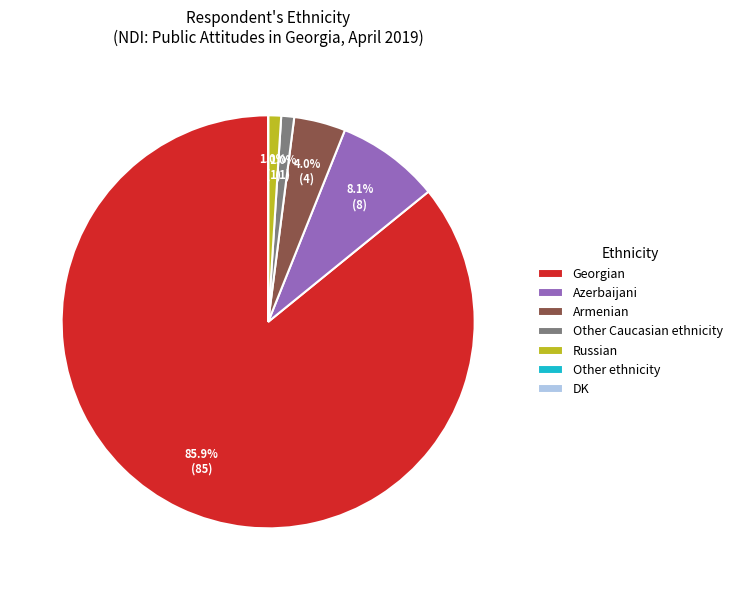

To the nearest percent, what is the difference between the Georgian and Other Caucasian ethnicity slice percentages?

85%